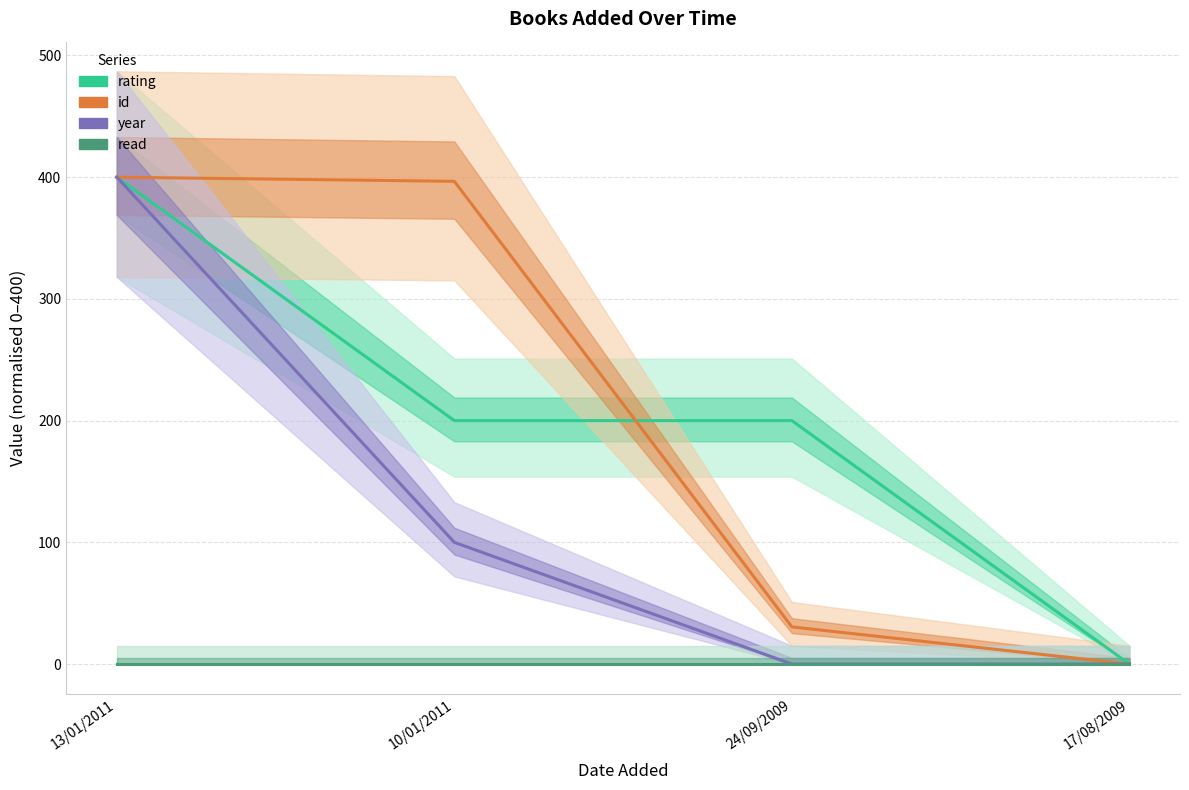

Between which two adjacent categories do id and rating first intersect?

10/01/2011 and 24/09/2009